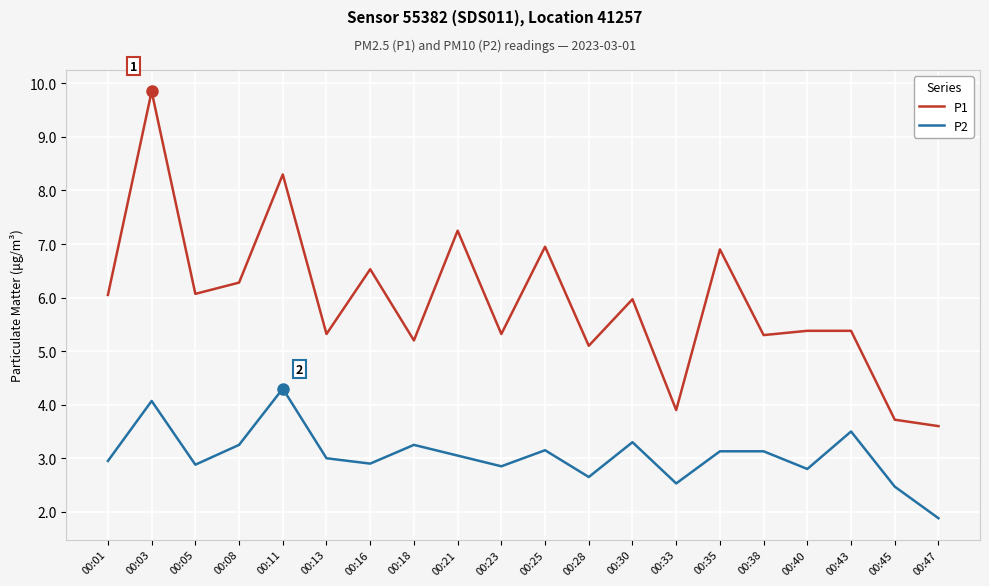

The P2 series shows 3.3 at 00:30. True or false?

True